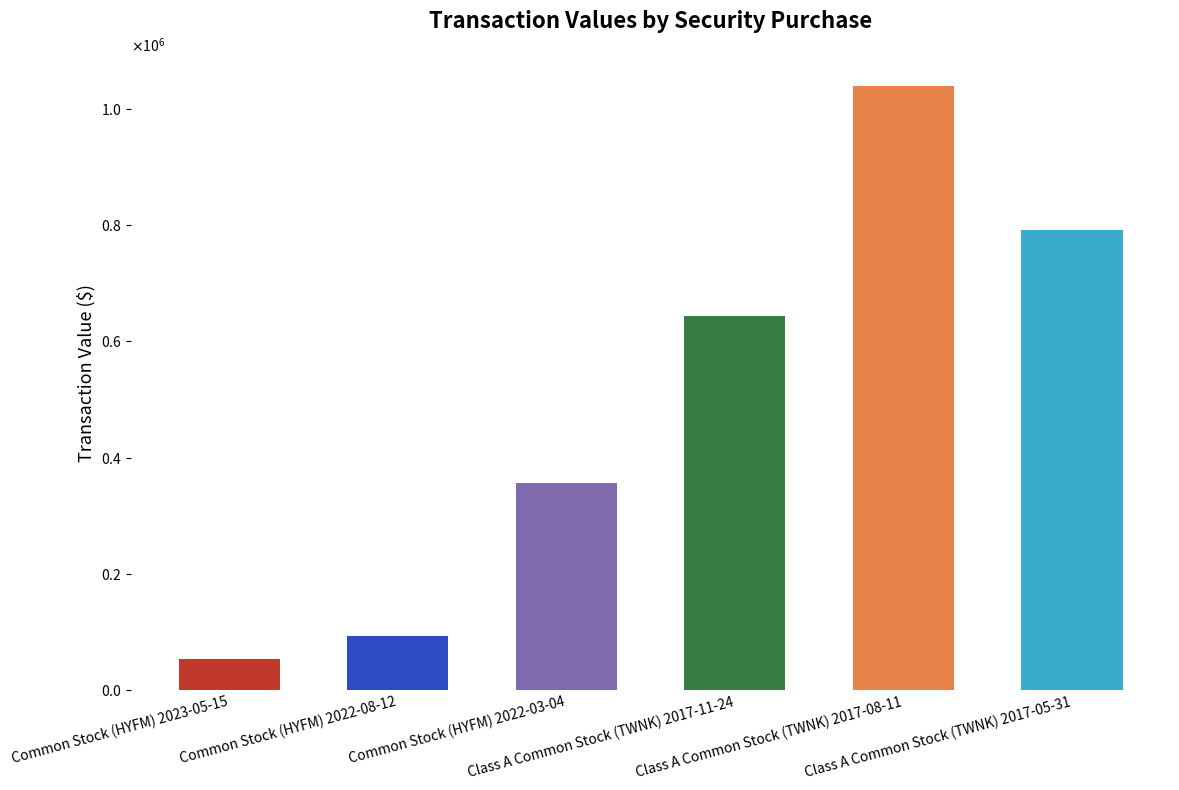

Does the chart contain any negative values?

No